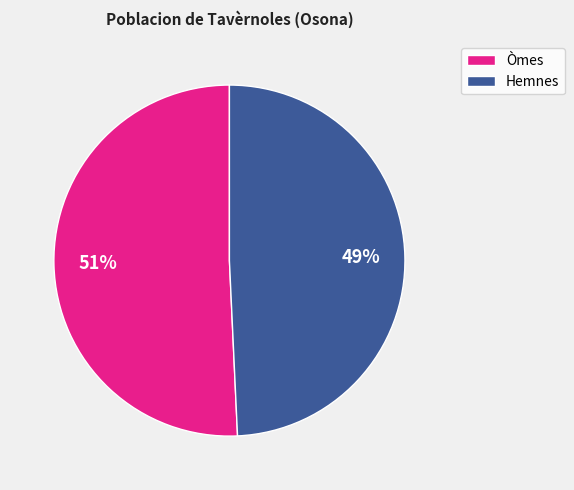

How many segments does this pie chart have?

2